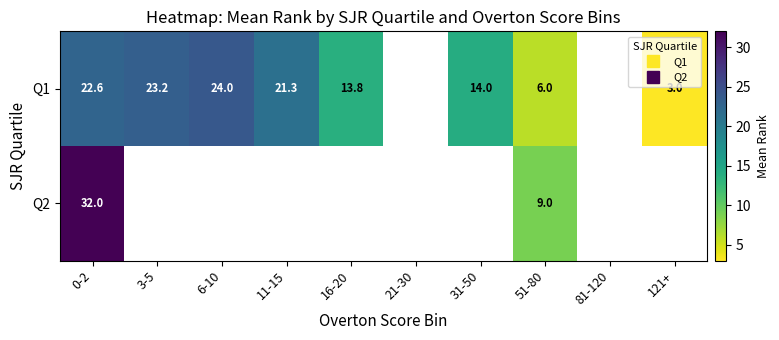

True or false: Q1 has a value of 4.7 at 11-15.

False